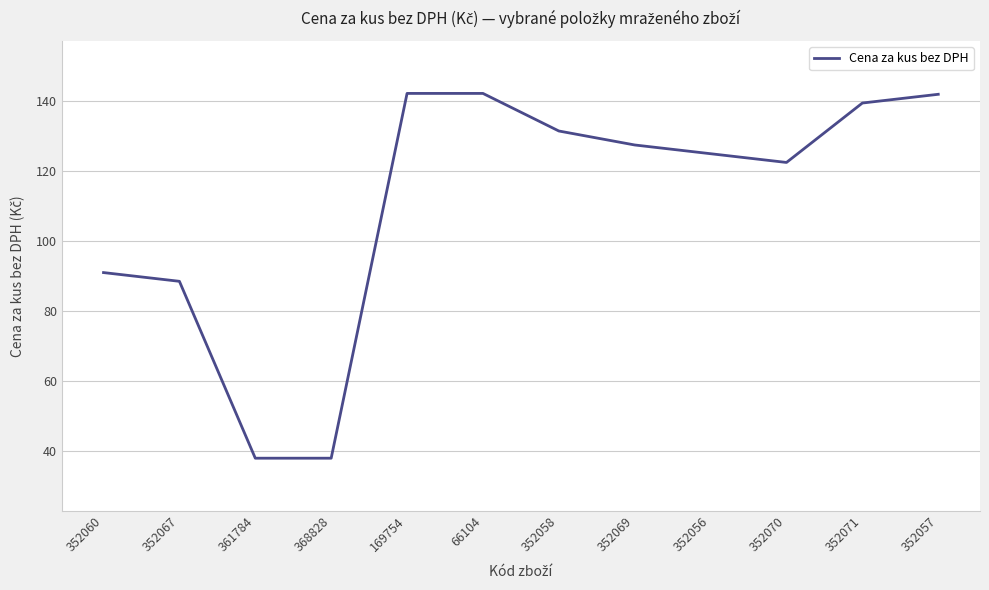

What is the smallest value displayed?

37.9